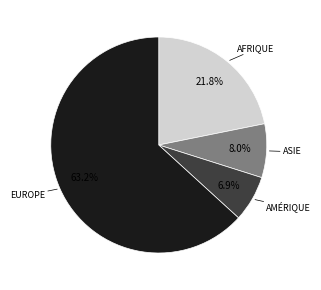

Does any single category account for the majority?

Yes